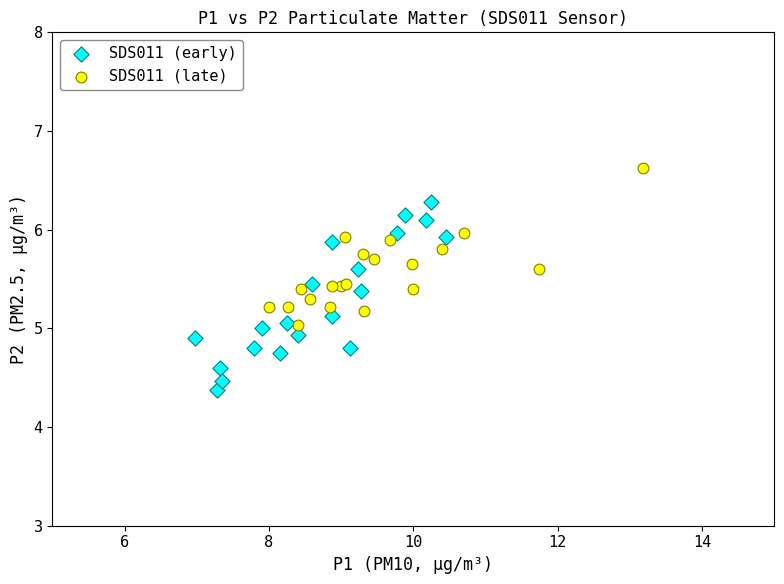

Which series has the largest Y range (max minus min)?

SDS011 (early)